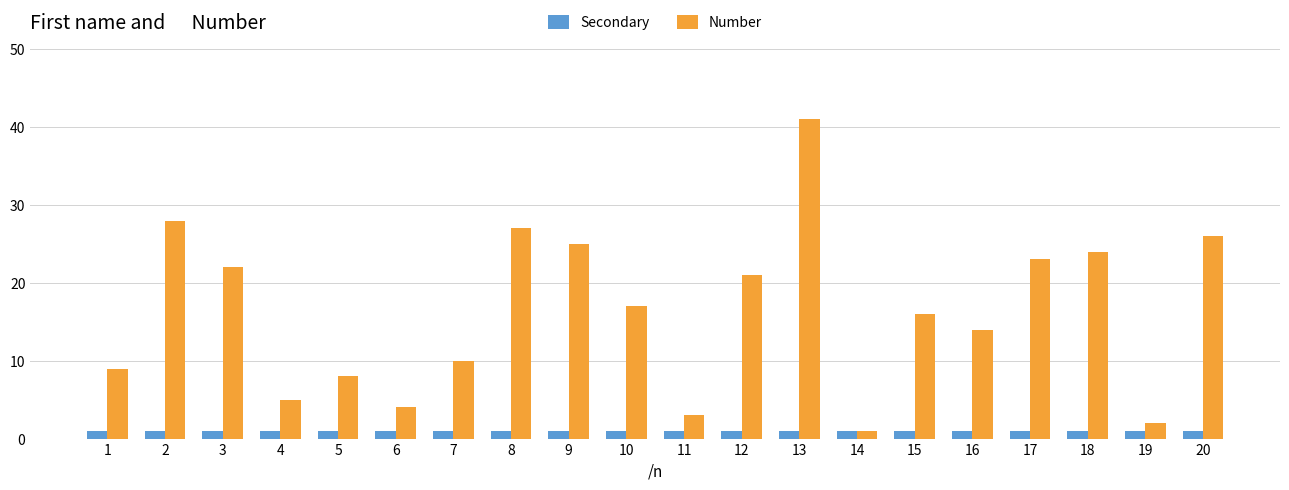

What is the spread (max minus min) of values at 5?

7